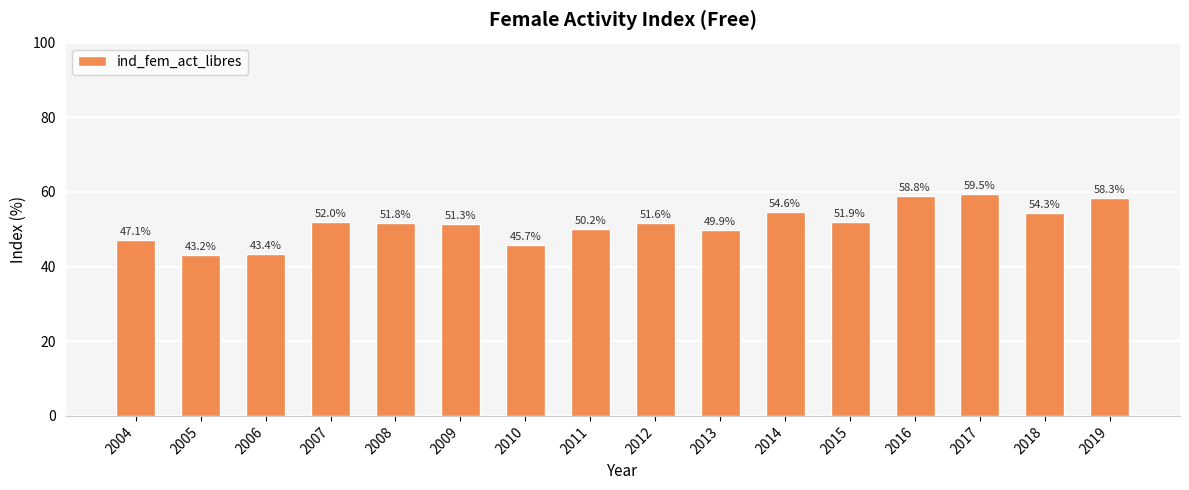

What is the average value?

51.5